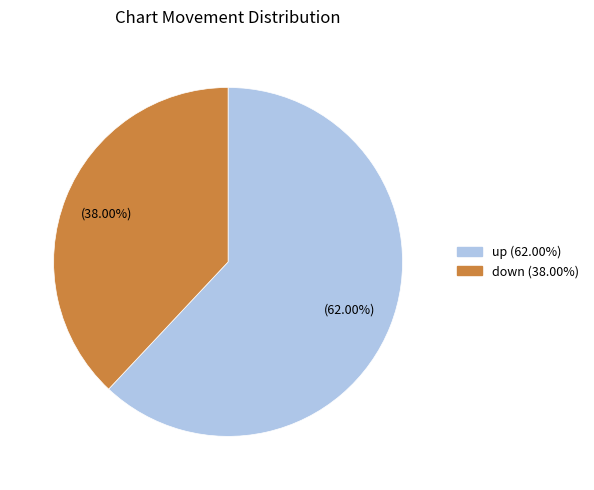

To the nearest percent, what is the combined percentage of up and down?

100%